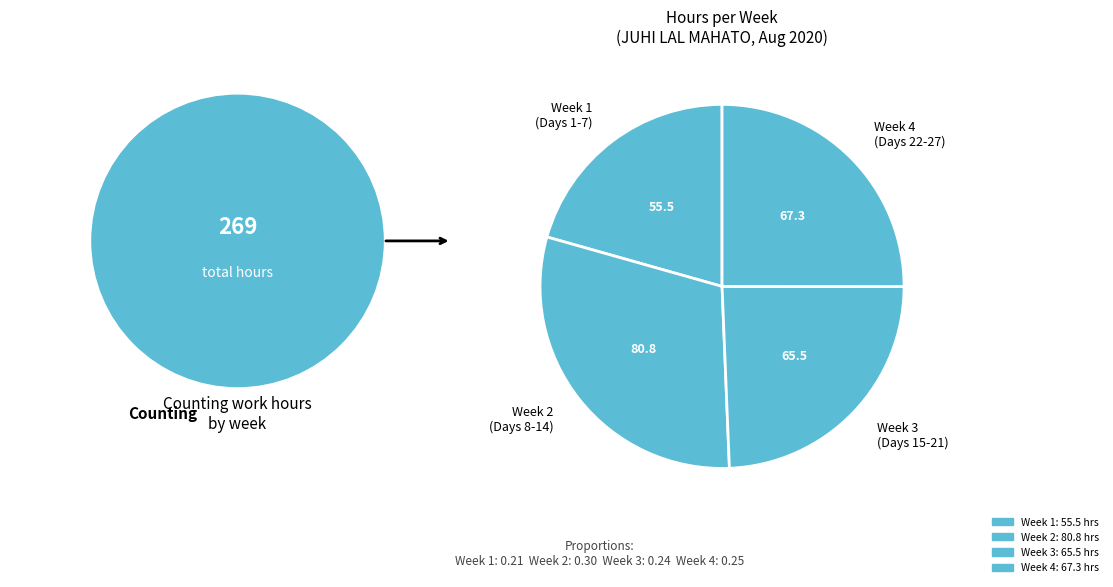

Combined, do Week 1 (Days 1-7) and Week 2 (Days 8-14) account for over 50%?

Yes